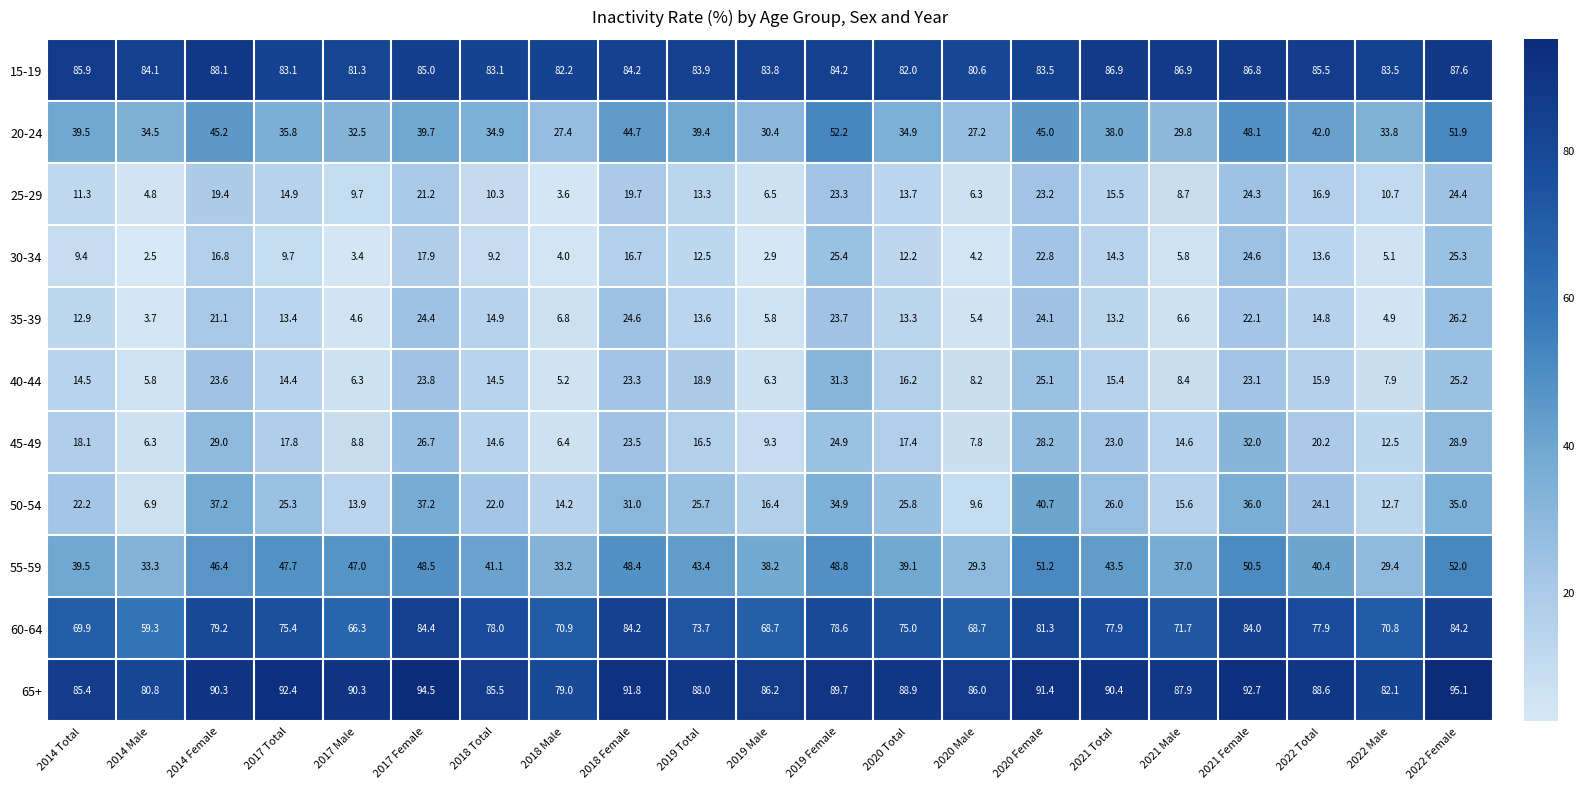

Where does the 35-39 series first go above 13?

2014 Female